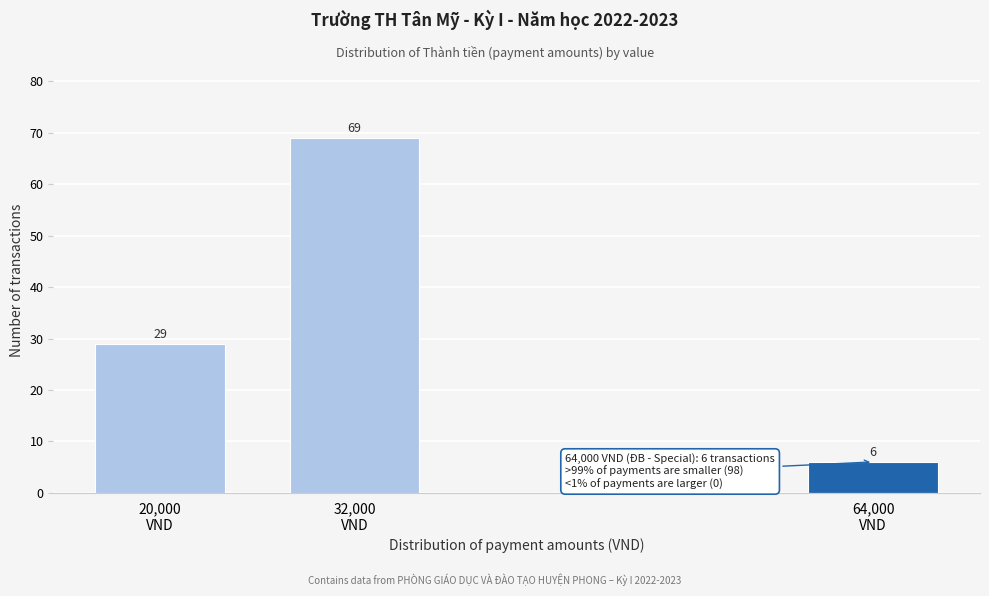

Reading left to right, transcribe all the data shown in this chart.

29	69	6